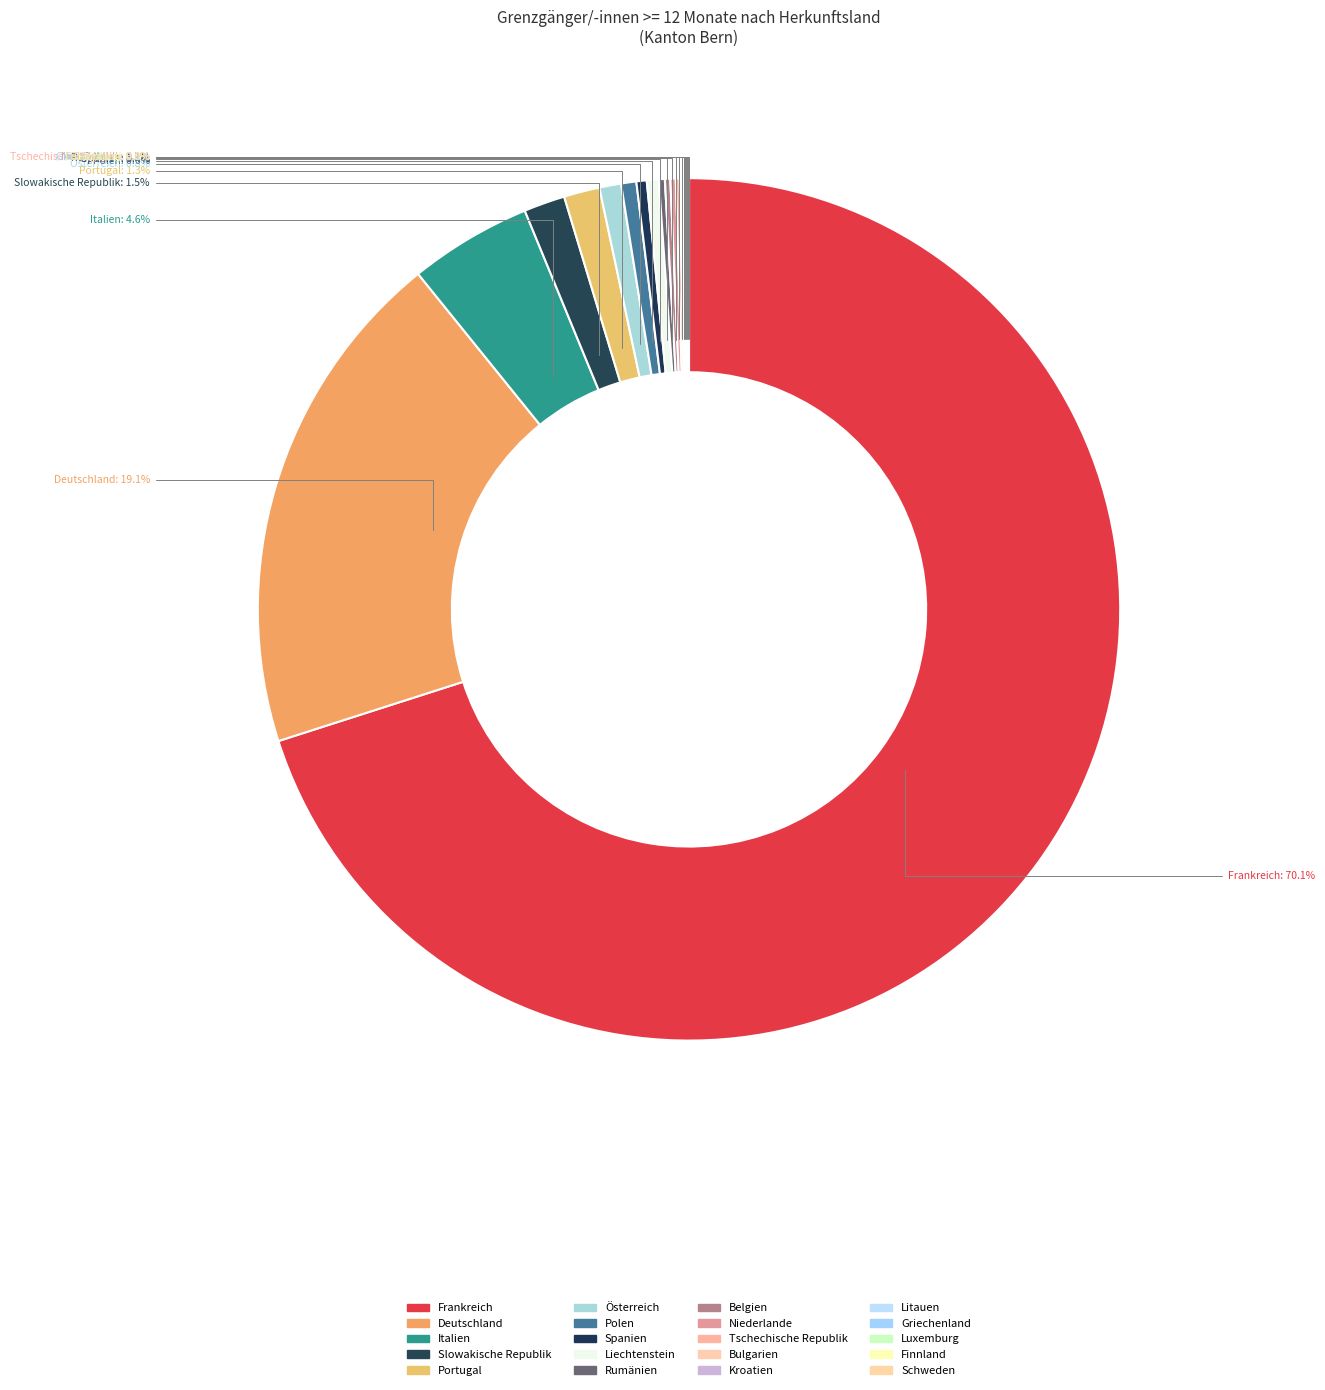

Does Frankreich represent more than half of the total?

Yes